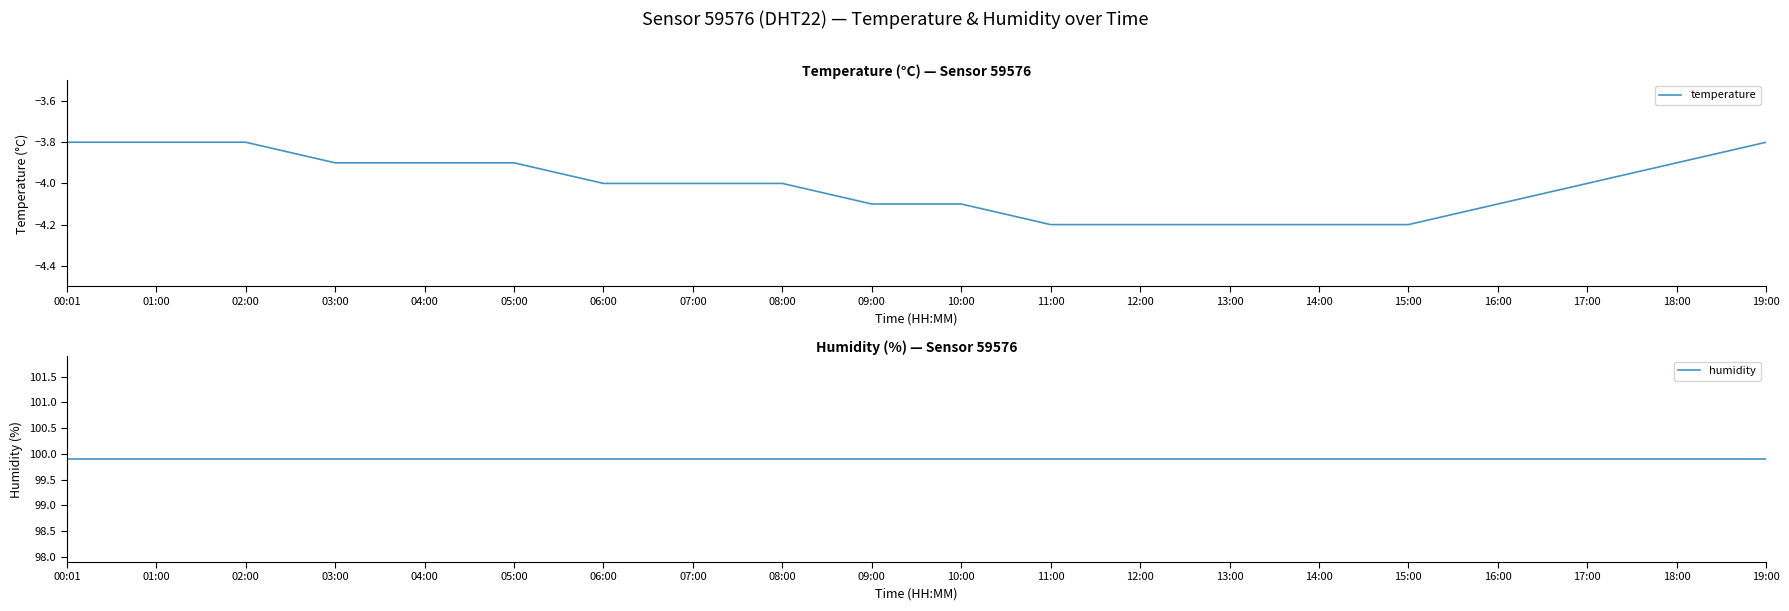

True or false: humidity has a value of 149.4 at 03:00.

False